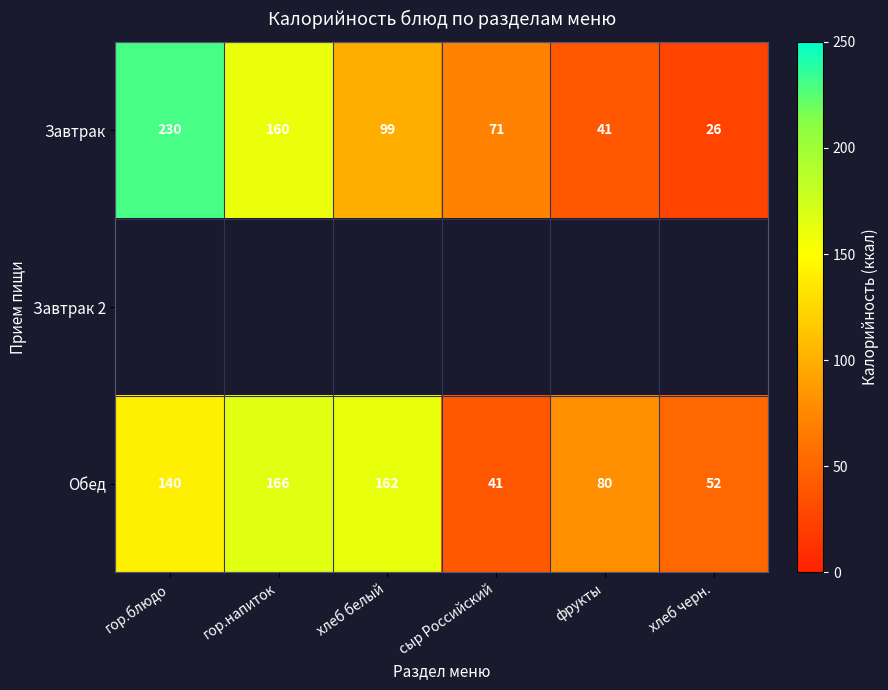

Is it true that Завтрак equals 164 at хлеб белый?

False